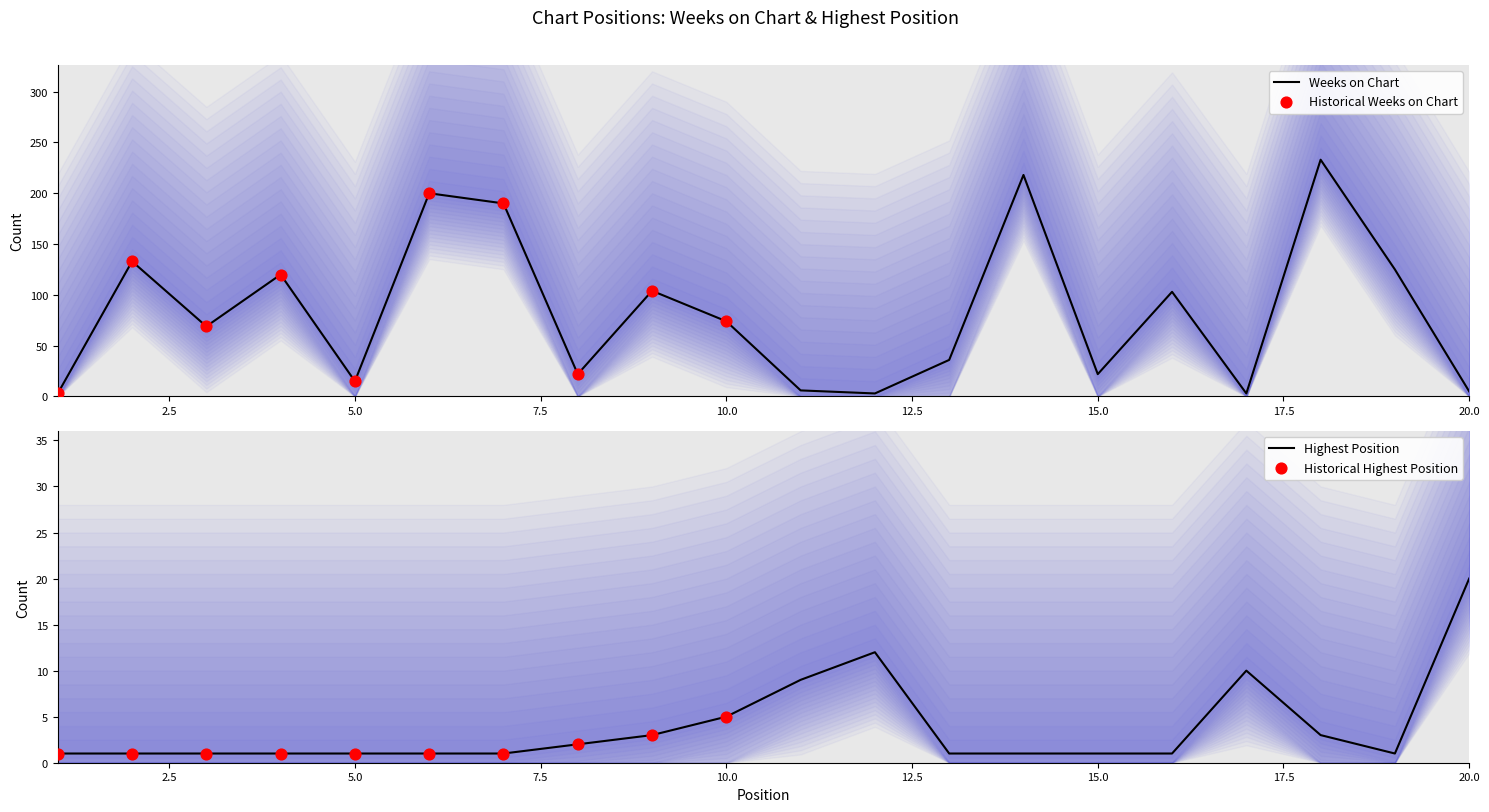

Which series has the largest total across all categories?

Weeks on Chart